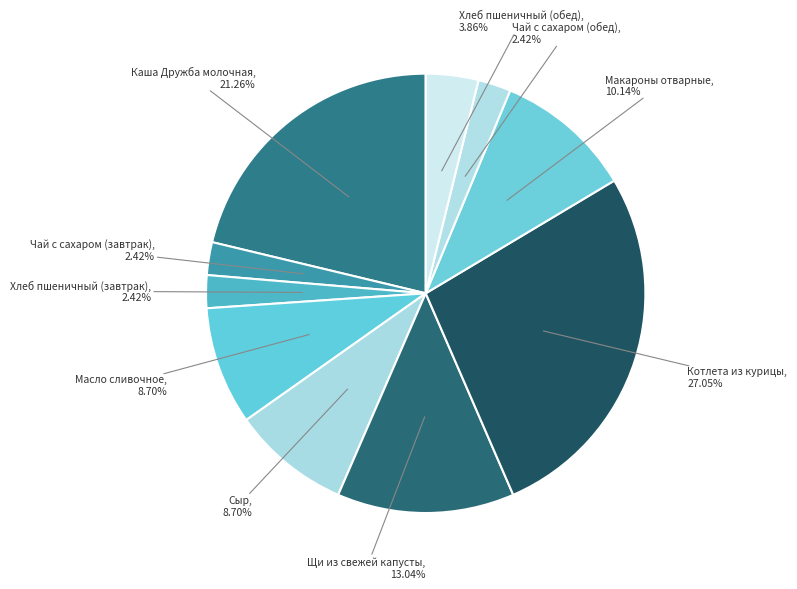

To the nearest percent, what is the difference between the largest and smallest slice percentages?

25%